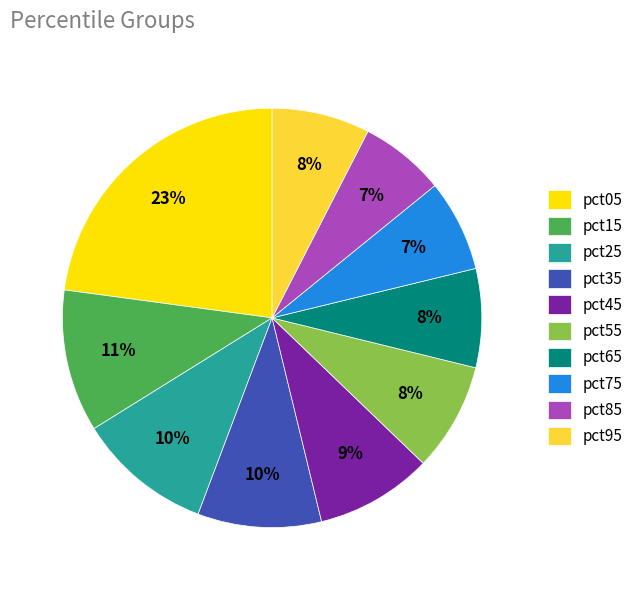

What is the largest slice in the pie chart?

pct05